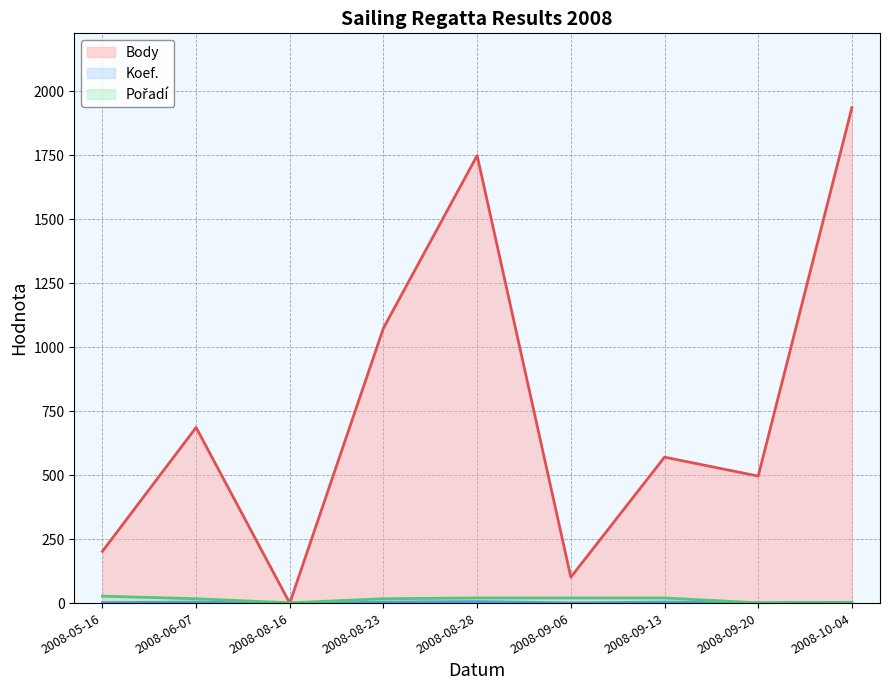

True or false: Pořadí (line) has a value of 2 at 2008-09-20.

False